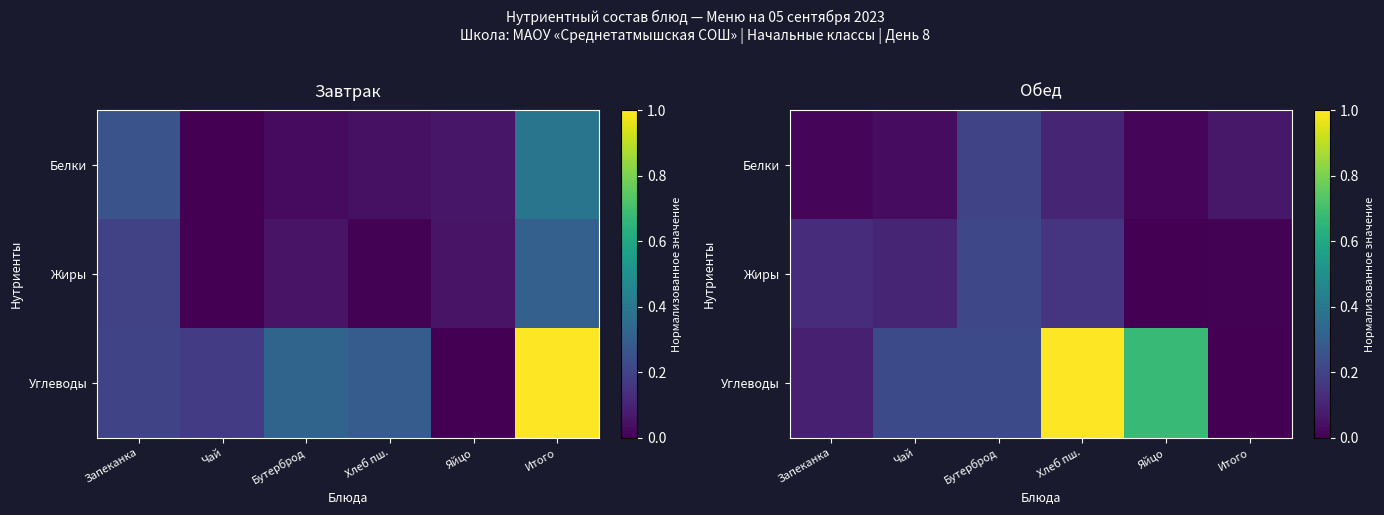

What is the difference between the highest and lowest values at Чай?

0.2